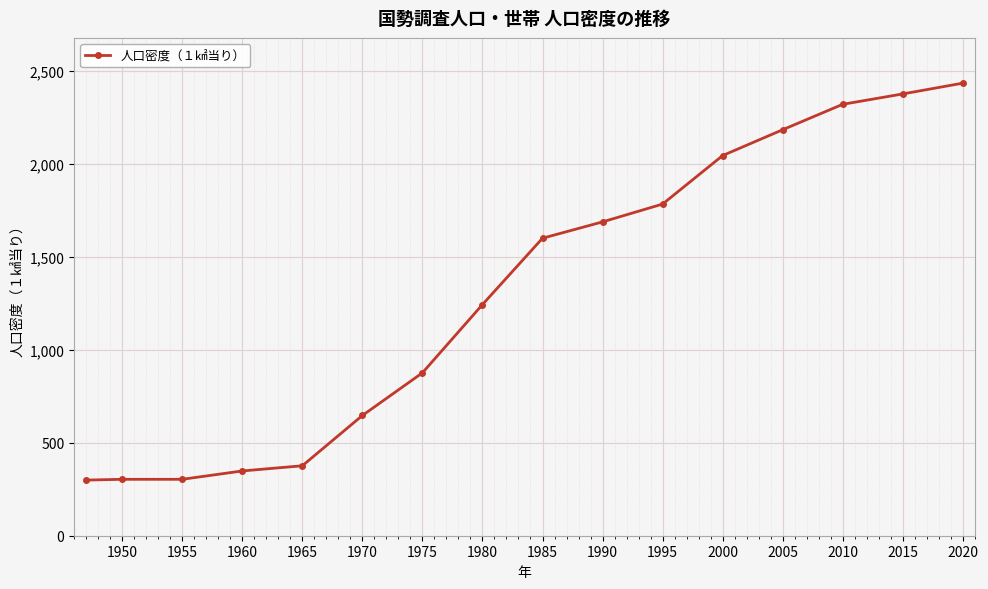

What is the greatest value displayed?

2435.0